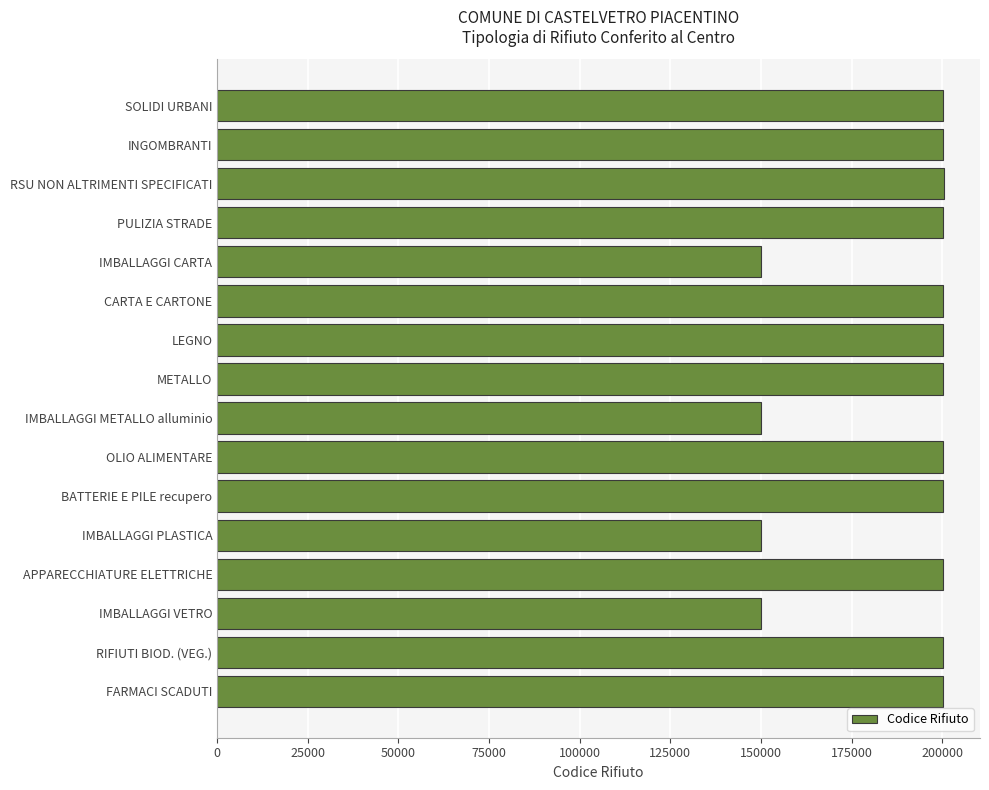

What is the label of the 2nd bar from the top?

INGOMBRANTI